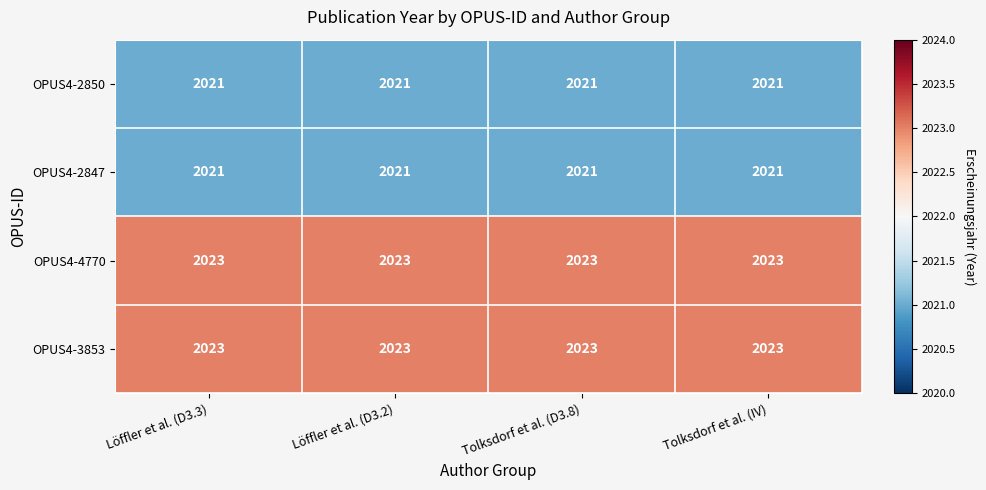

What is the minimum value for OPUS4-2850?

2021